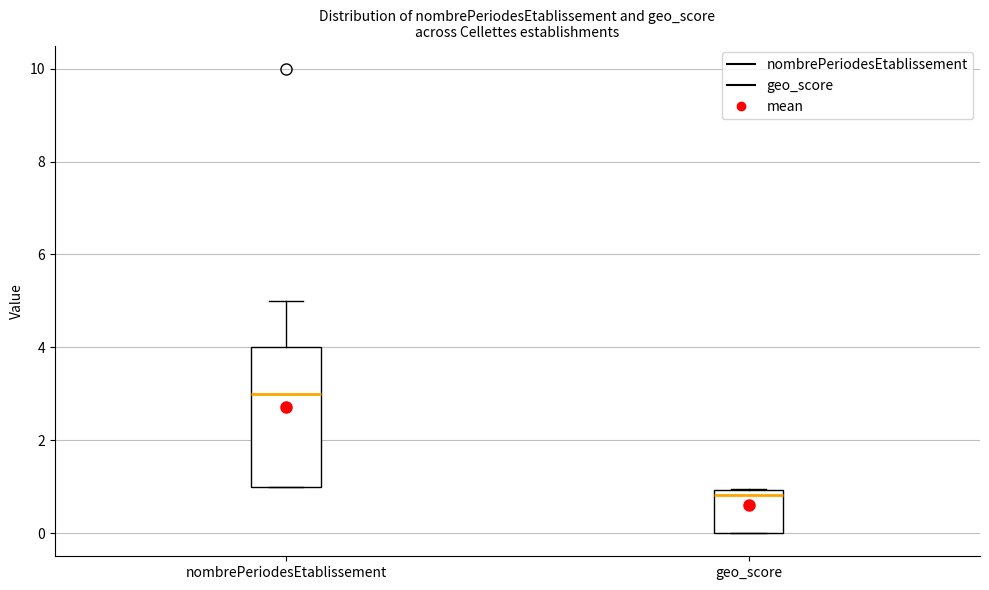

Reading left to right, transcribe this box plot: for each box, give where its median line is, the range the box spans, and where its two whiskers end, as read against the y-axis. The values are not printed on the chart, so give them approximately, as read against the axis.

nombrePeriodesEtablissement: median 3.0, box 1.0 to 4.0, whiskers 1.0 to 5.0
geo_score: median 0.8, box 0.0 to 1.0, whiskers 0.0 to 1.0